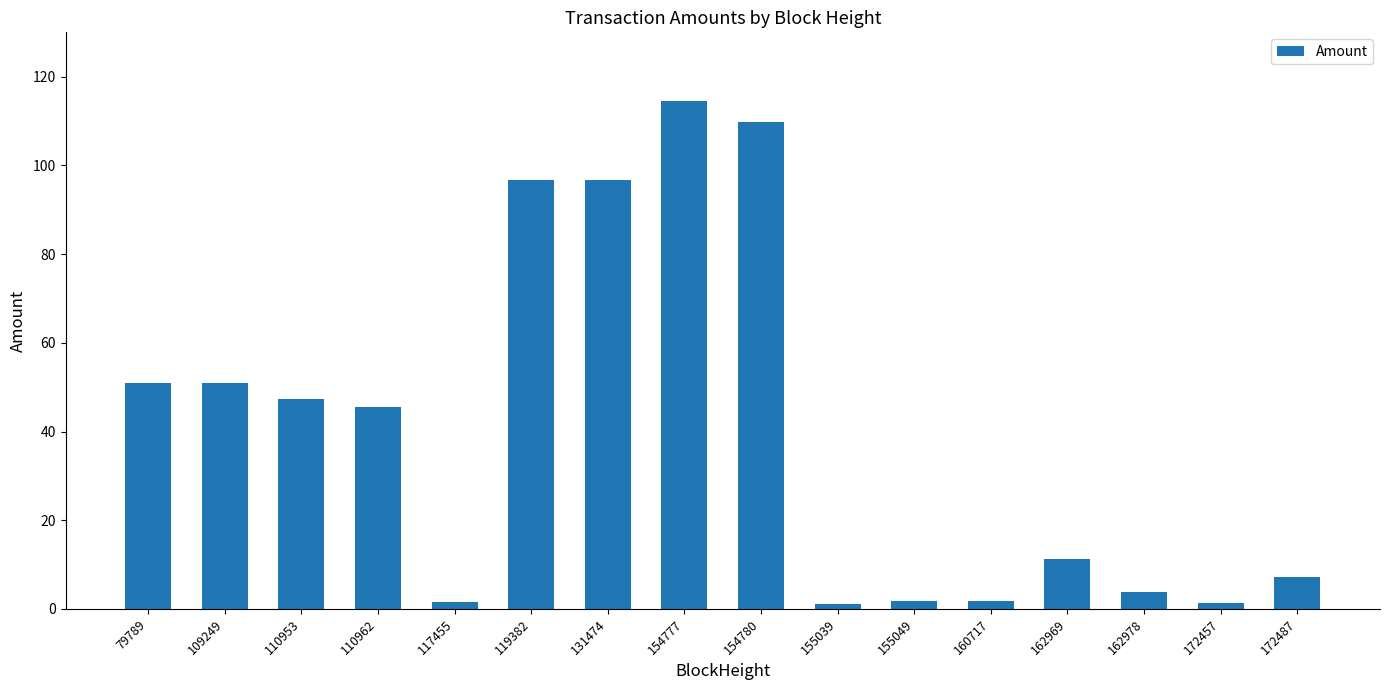

What is the change in value from 119382 to 160717?

-95.0